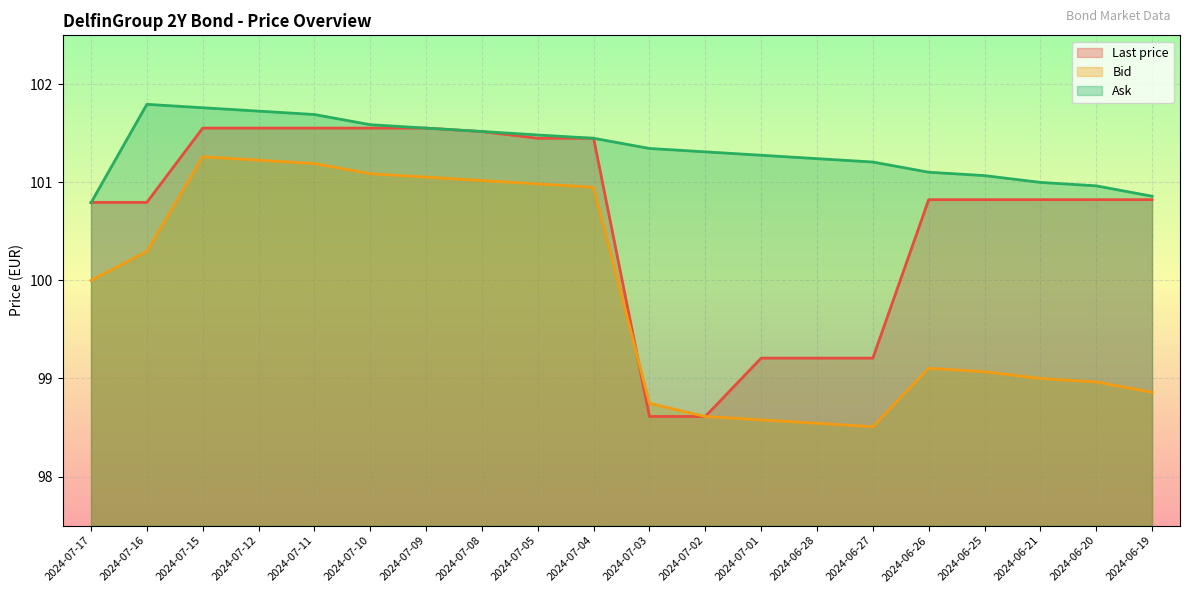

At which category is the sum across all series the highest?

2024-07-15